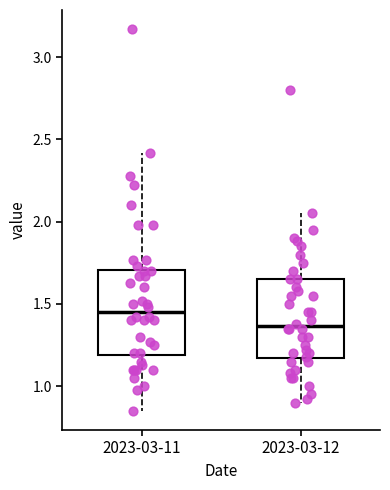

Where does the median line of the box for 2023-03-12 sit on the y-axis? The values are not printed on the chart, so give them approximately, as read against the axis.

1.35